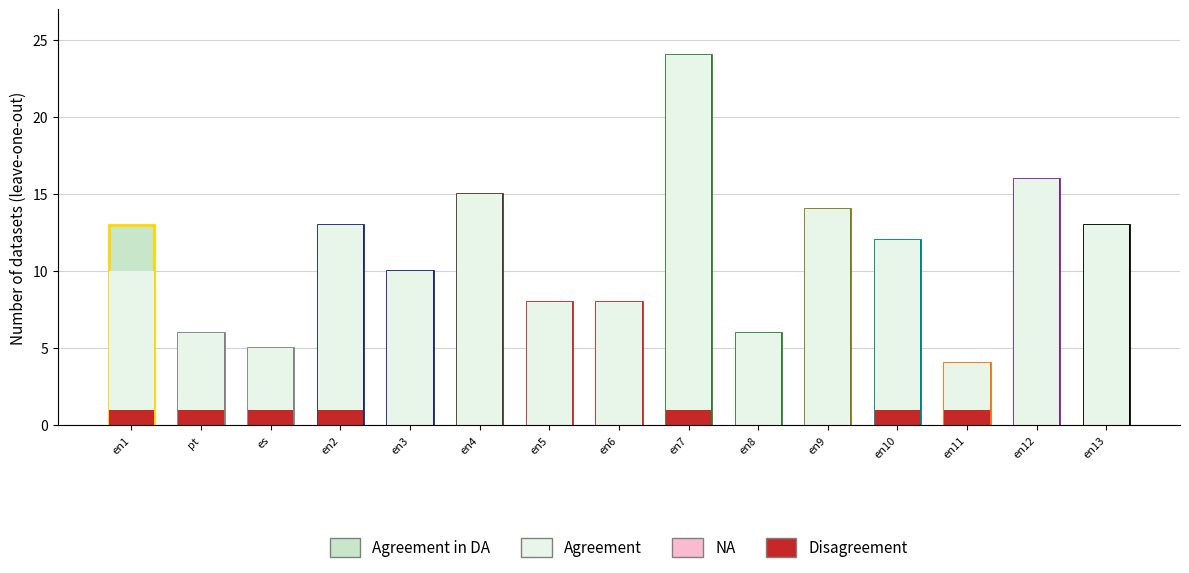

Rank the series at en1 from highest to lowest value.

Agreement in DA, Agreement, Disagreement, NA